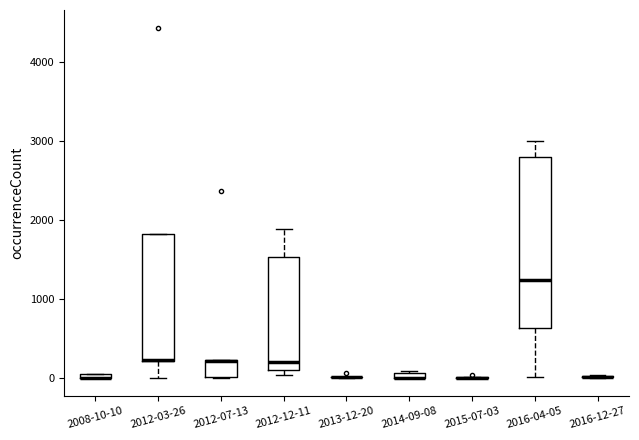

Comparing the boxes themselves (not the whiskers), which one is the tallest?

2016-04-05